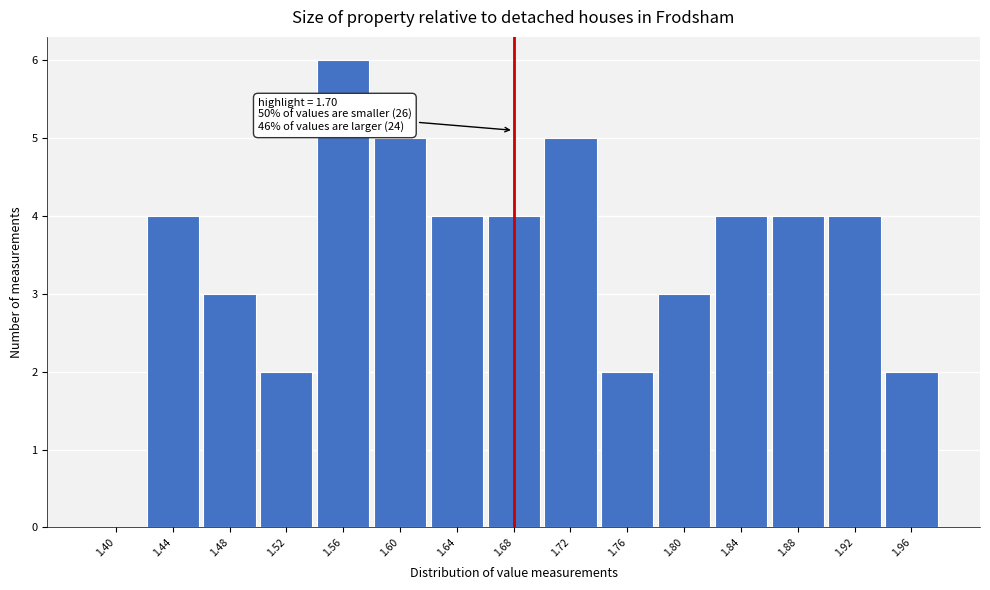

Reading left to right, transcribe all the data shown in this chart.

1.40=0	1.44=4	1.48=3	1.52=2	1.56=6	1.60=5	1.64=4	1.68=4	1.72=5	1.76=2	1.80=3	1.84=4	1.88=4	1.92=4	1.96=2